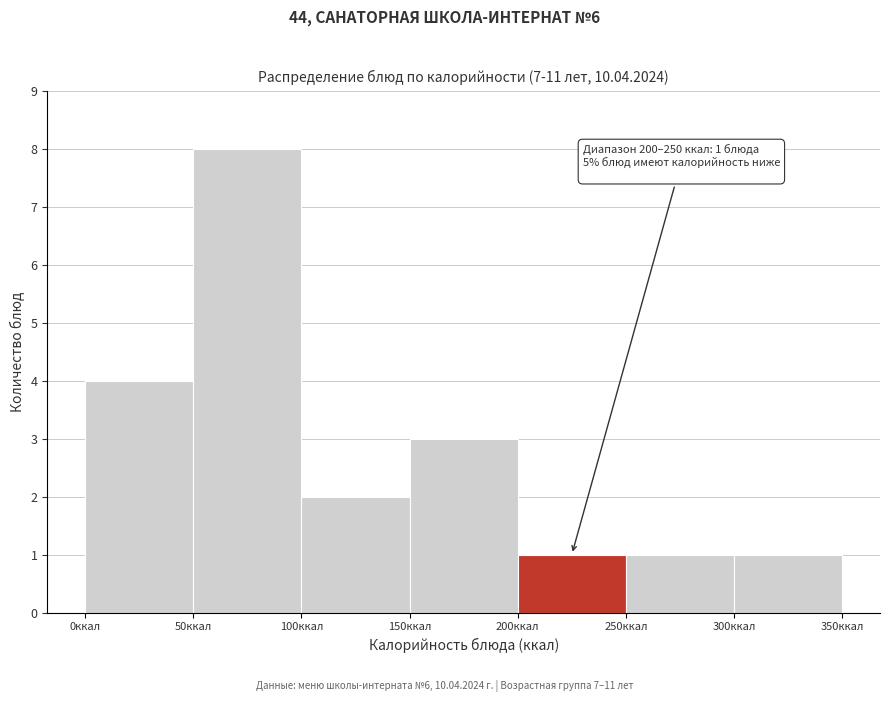

Over which range of the x-axis is the bar tallest?

50 to 100